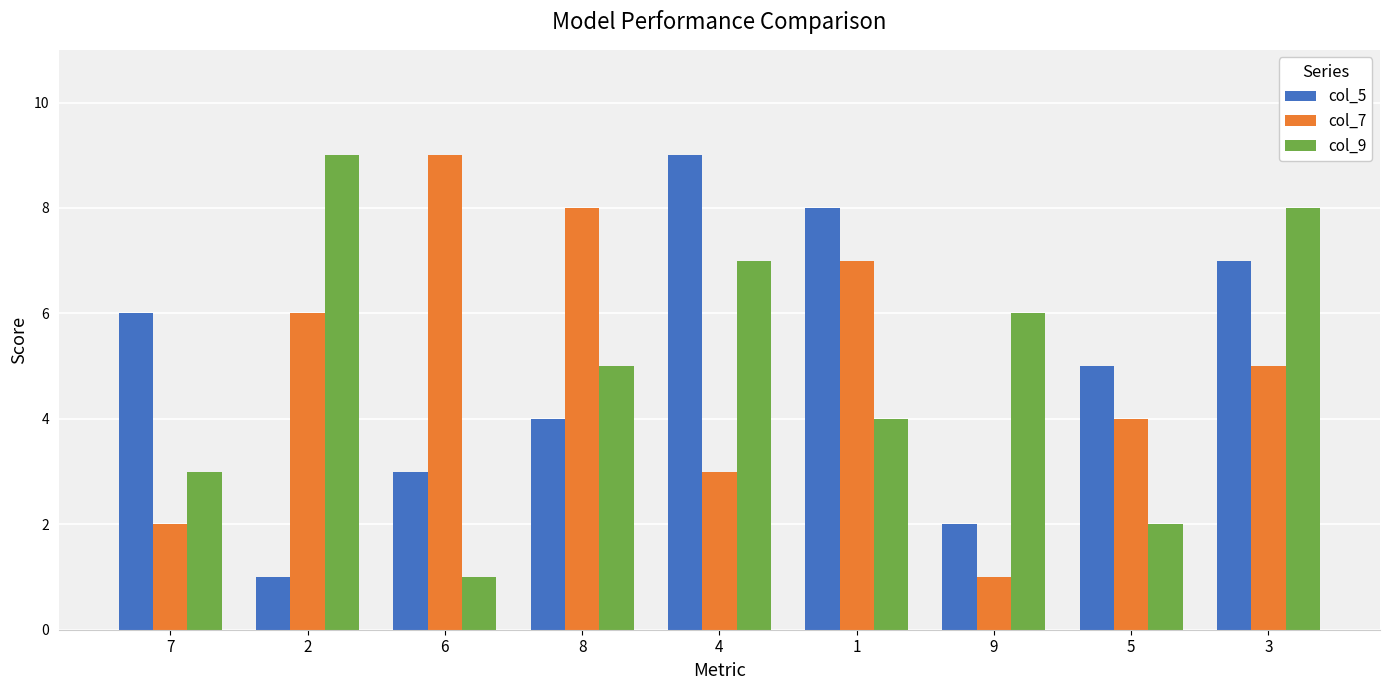

Is the value of col_5 at 9 greater than the value of col_9 at 3?

No